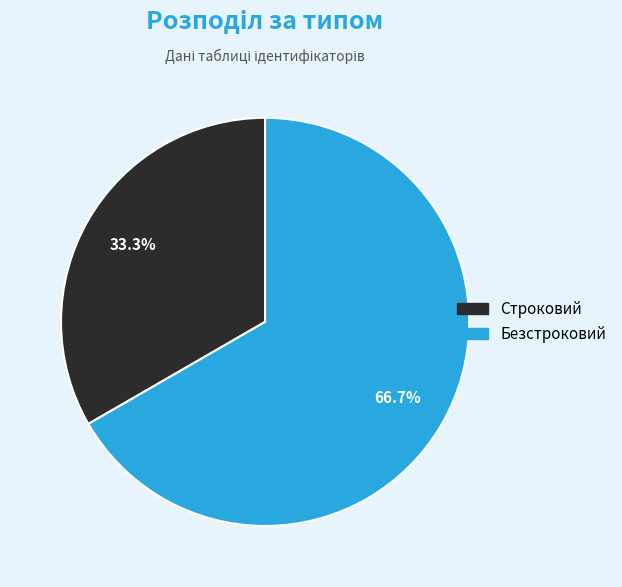

Is it true that Строковий is 21% of the pie?

False